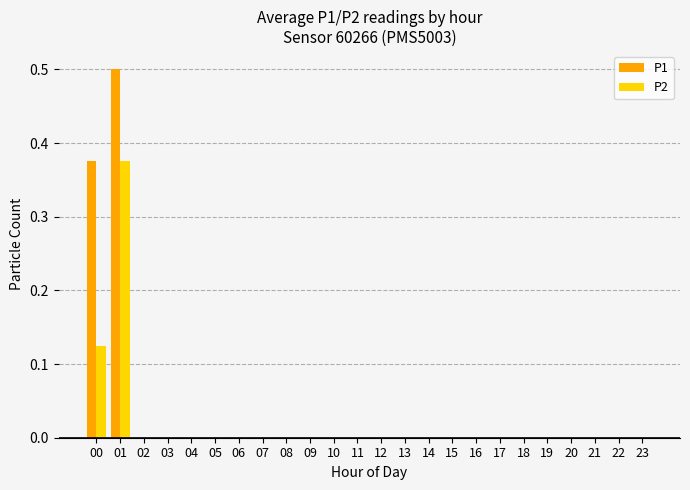

What is the maximum value for P1?

0.5